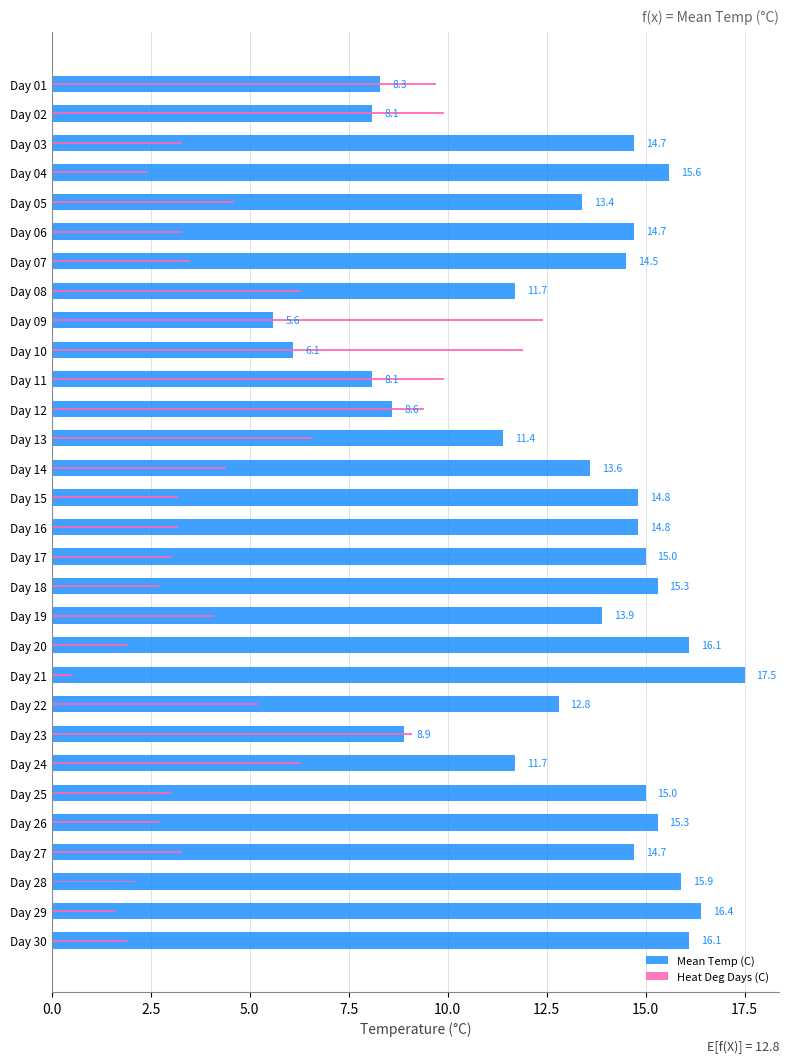

Reading right to left, transcribe all the data shown in this chart.

Mean Temp (C): 16.1	16.4	15.9	14.7	15.3	15.0	11.7	8.9	12.8	17.5	16.1	13.9	15.3	15.0	14.8	14.8	13.6	11.4	8.6	8.1	6.1	5.6	11.7	14.5	14.7	13.4	15.6	14.7	8.1	8.3
Heat Deg Days (C): 1.9	1.6	2.1	3.3	2.7	3.0	6.3	9.1	5.2	0.5	1.9	4.1	2.7	3.0	3.2	3.2	4.4	6.6	9.4	9.9	11.9	12.4	6.3	3.5	3.3	4.6	2.4	3.3	9.9	9.7